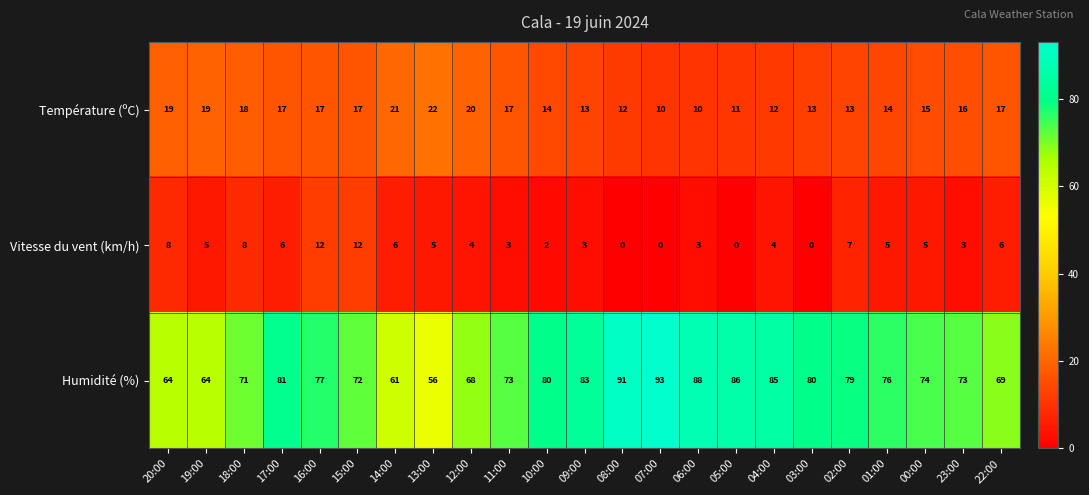

Which series has the widest spread of values?

Humidité (%)